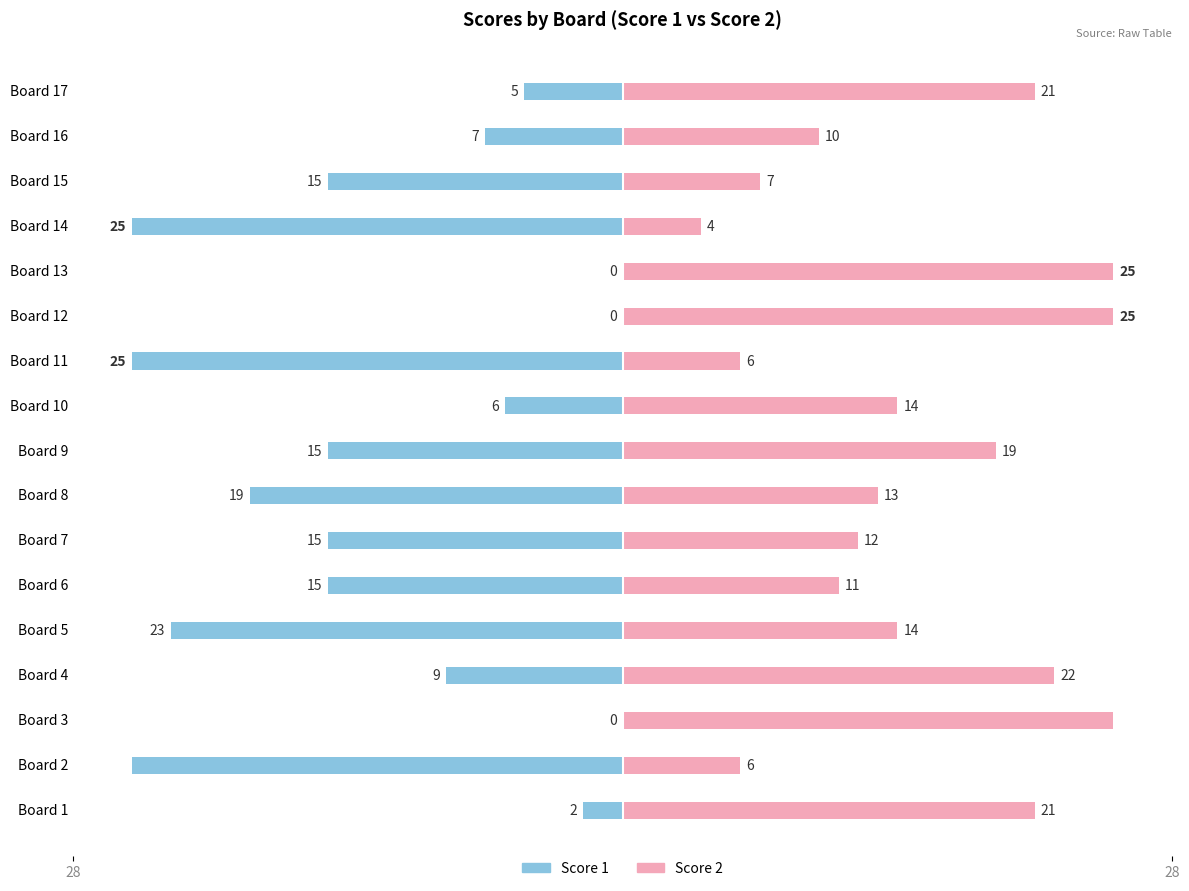

How many series are shown in this chart?

2